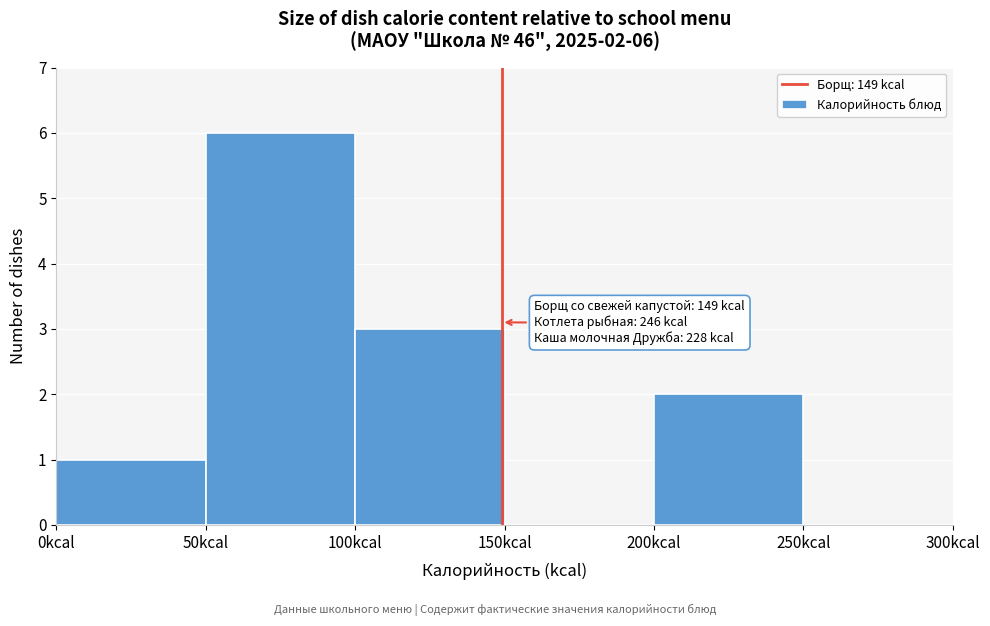

Over which range of the x-axis is the bar tallest?

50 to 100